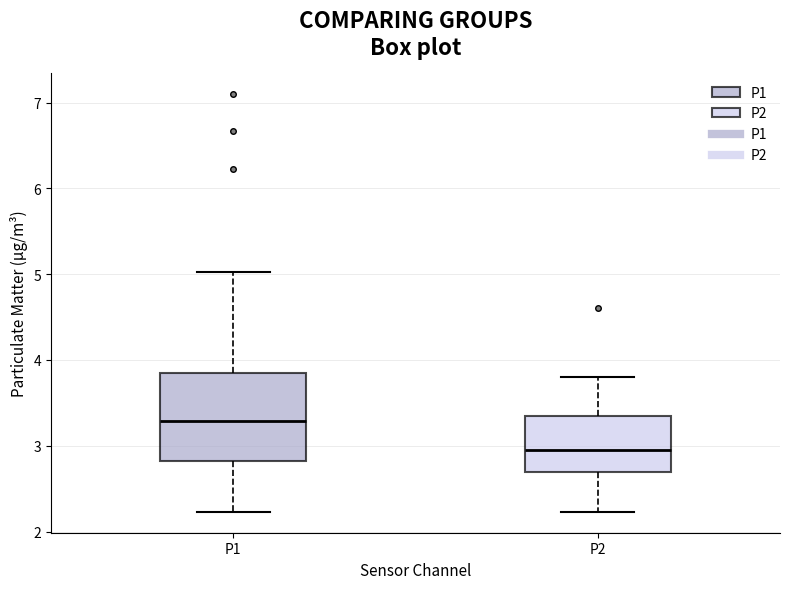

Which box's median line is the highest?

P1